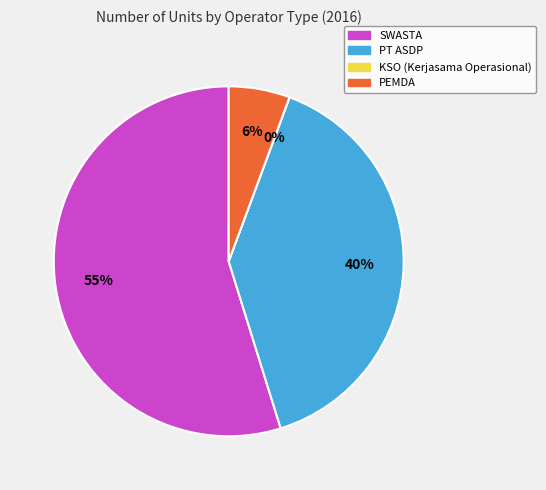

Count the number of slices in the pie.

4